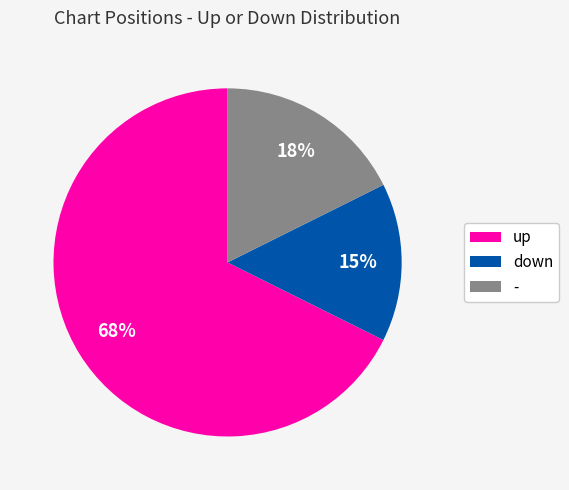

What is the majority slice?

up